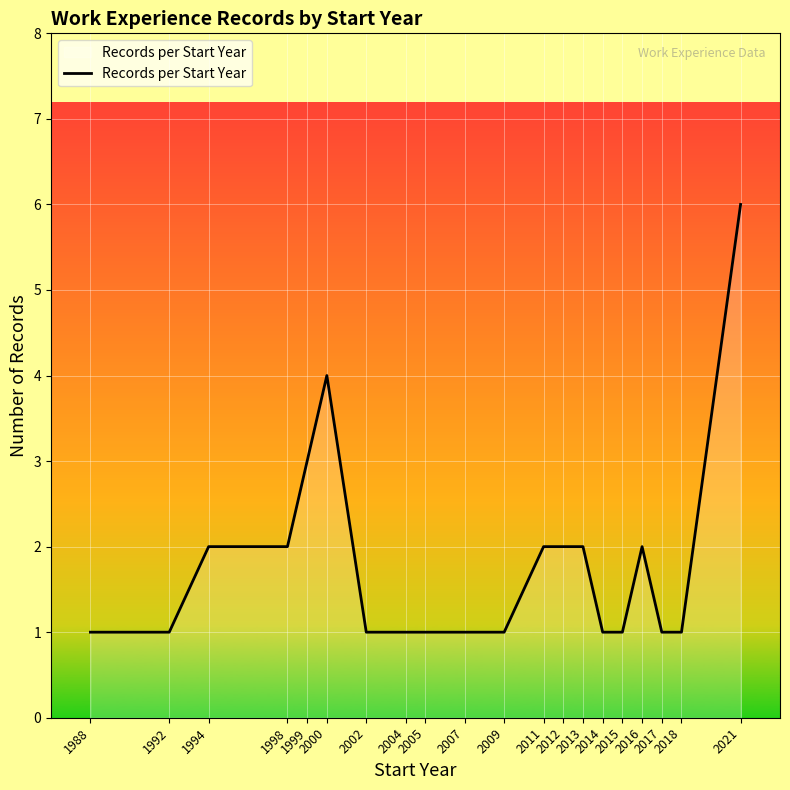

Count the values in the range 1 to 2.

17